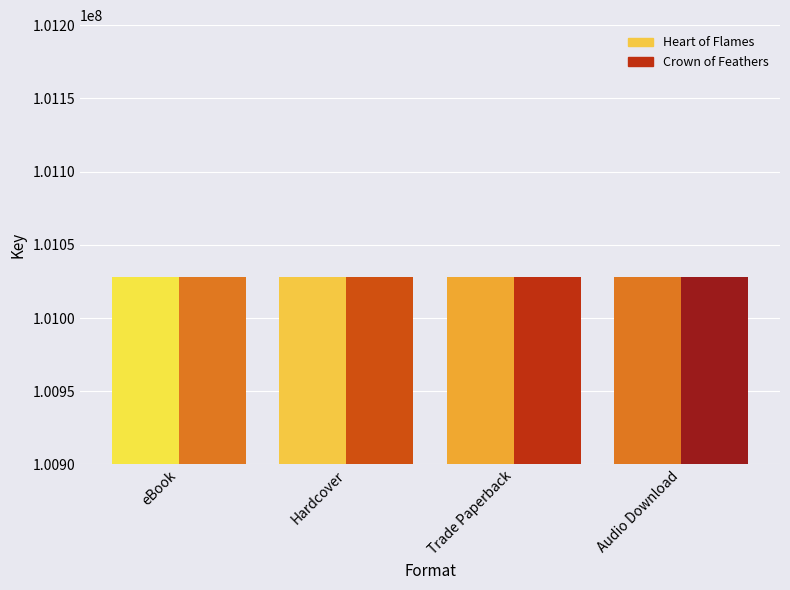

At which category is the sum across all series the highest?

eBook